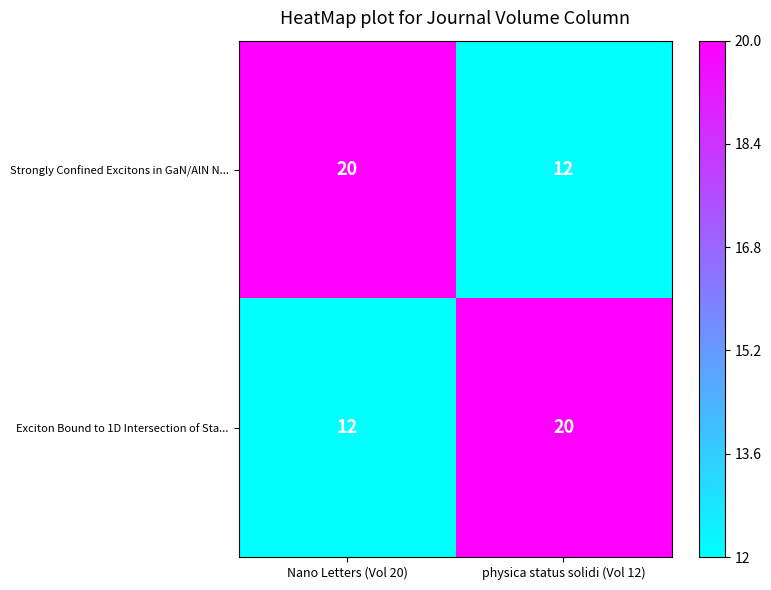

What is the average value of the Strongly Confined Excitons in GaN/AlN N... series?

16